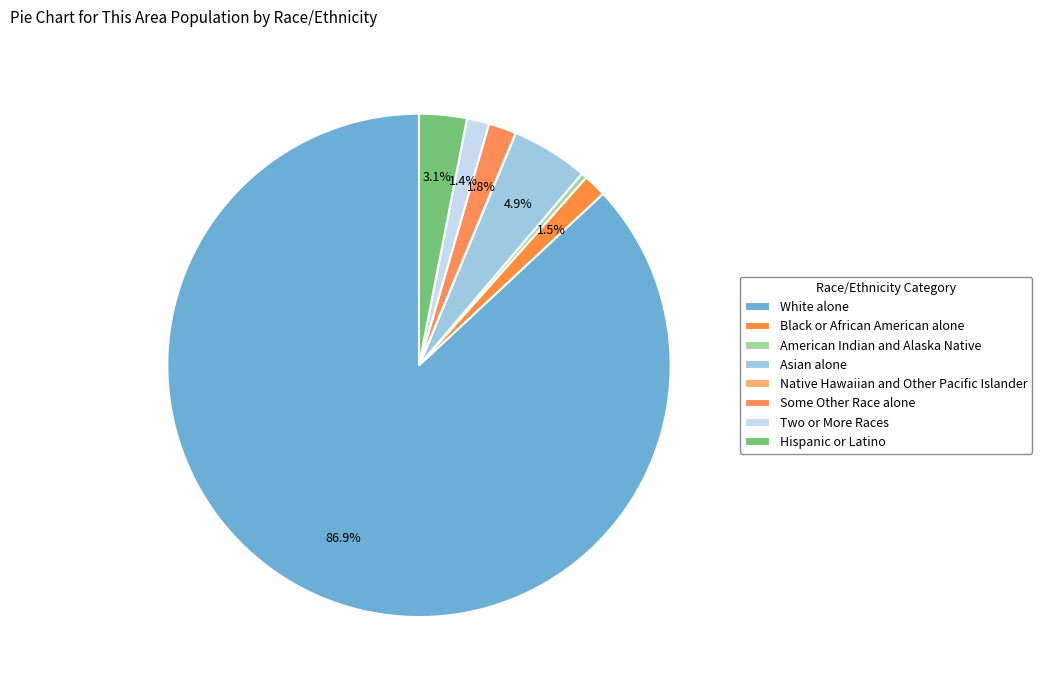

The Some Other Race alone slice represents 1% of the pie. True or false?

False